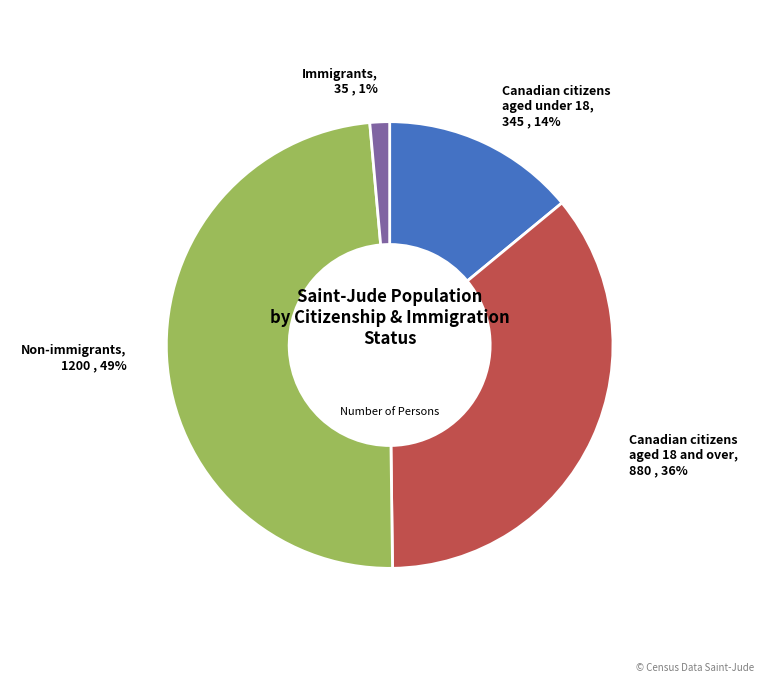

To the nearest percent, what is the average slice percentage?

25%